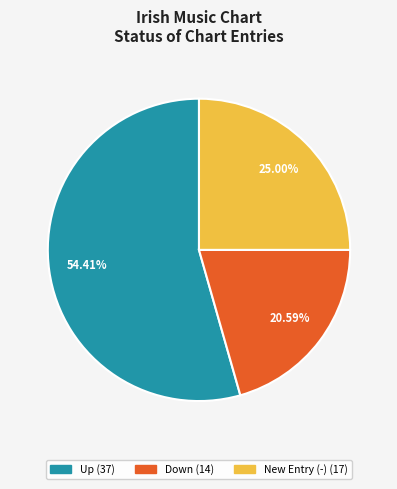

Is there a majority slice in this chart?

Yes